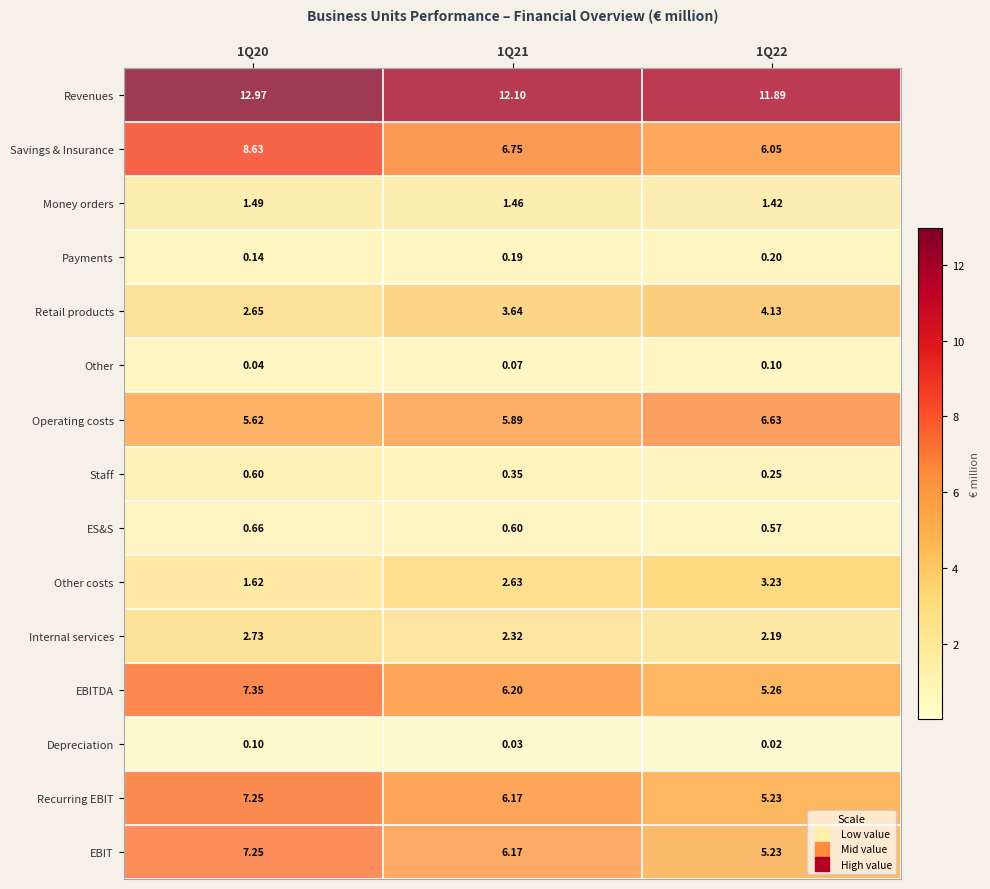

Is the value of Depreciation at 1Q21 greater than the value of EBITDA at 1Q22?

No